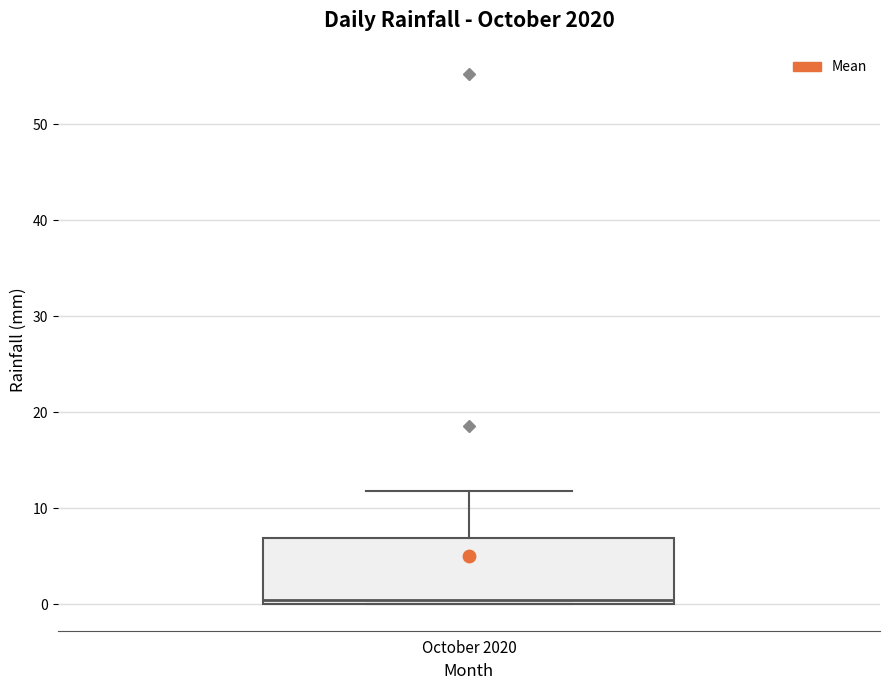

Transcribe this box plot: give where the median line is, the range the box spans, and where the two whiskers end, as read against the y-axis. The values are not printed on the chart, so give them approximately, as read against the axis.

median 0 (just above the box's lower edge), box 0 to 7, whiskers 0 to 12